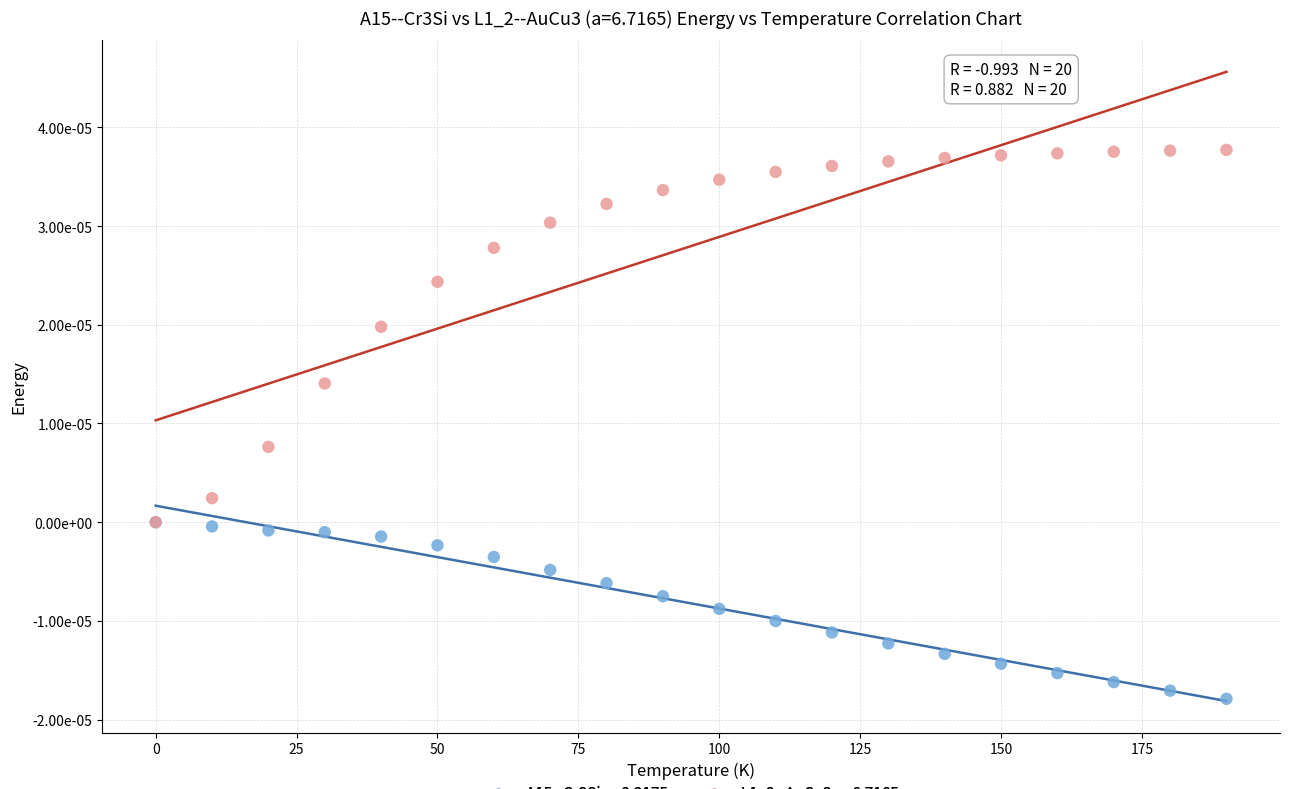

Which series reaches the minimum Y coordinate?

A15--Cr3Si a=8.2175